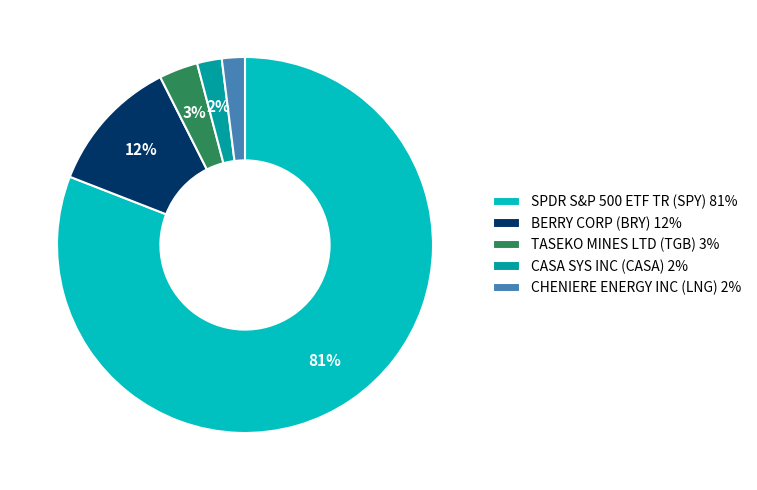

The TASEKO MINES LTD (TGB) 3% slice represents 17% of the pie. True or false?

False